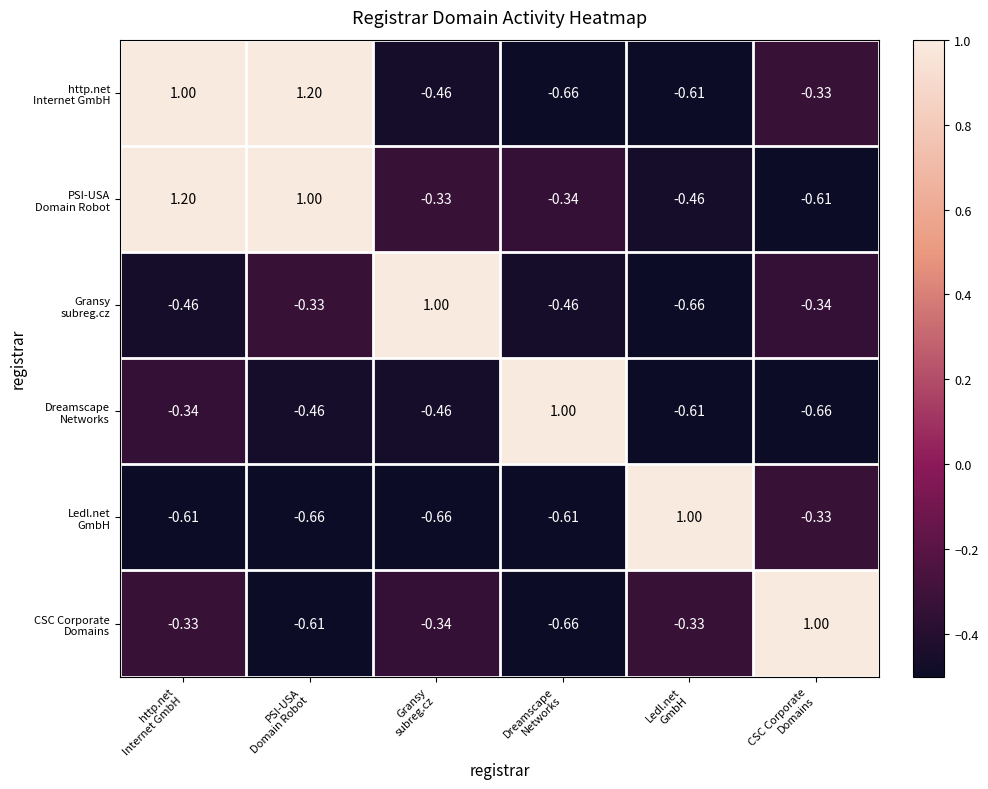

Which label corresponds to the largest value in the chart?

PSI-USA
Domain Robot